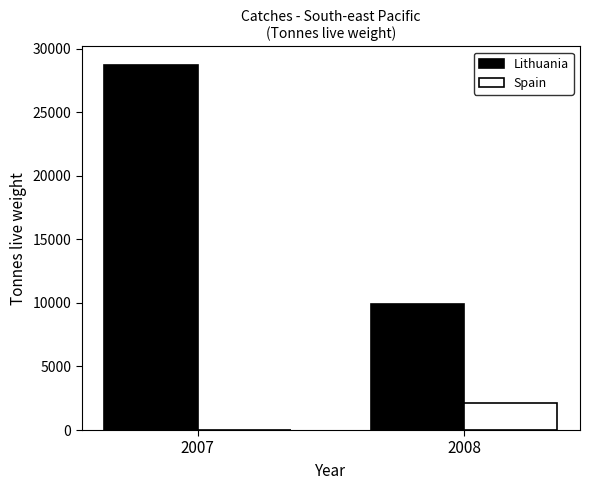

Which series has the largest total across all categories?

Lithuania